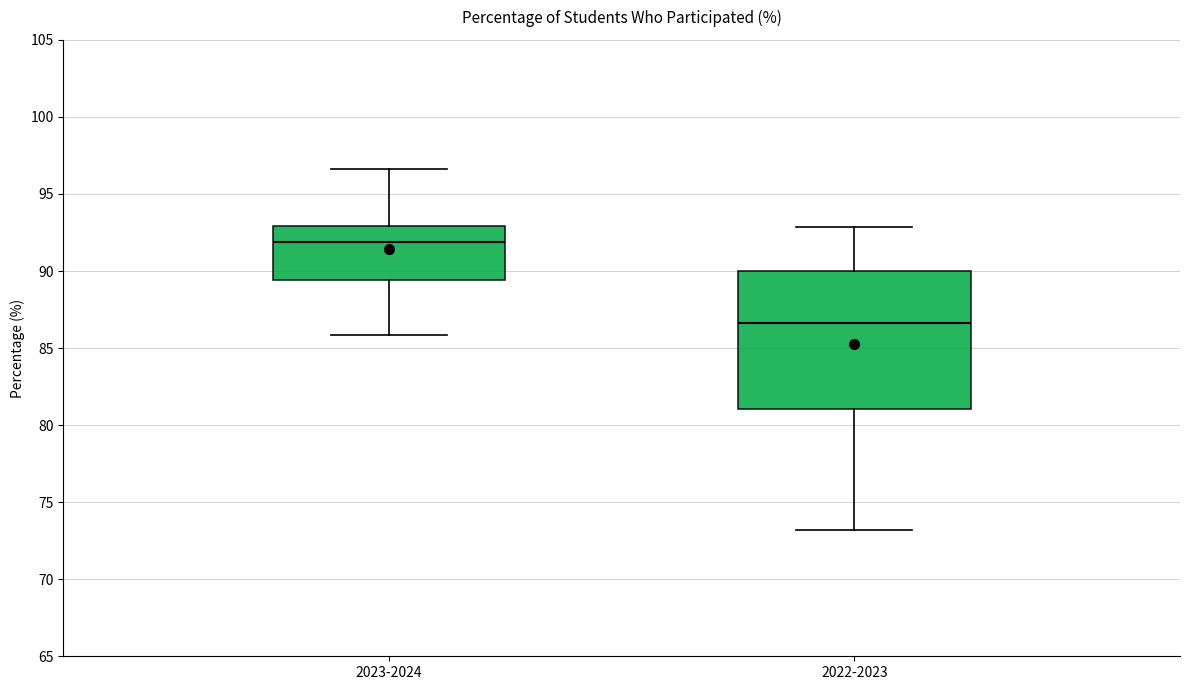

Where does the median line of the box for 2022-2023 sit on the y-axis? The values are not printed on the chart, so give them approximately, as read against the axis.

86.5